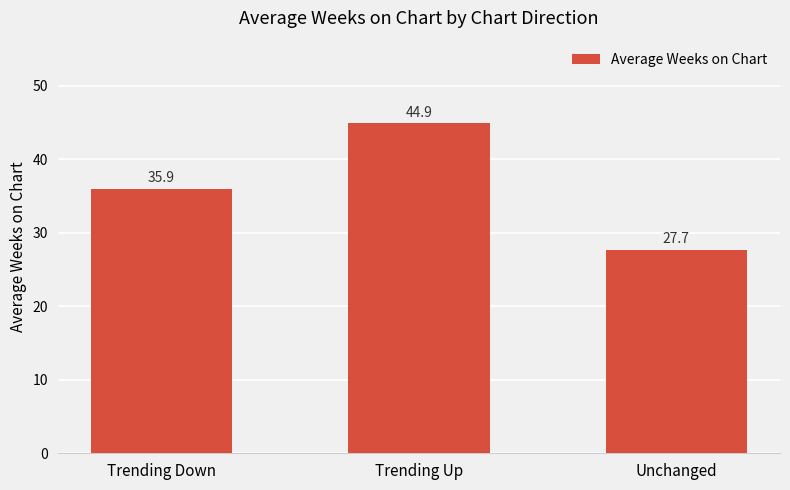

What is the sum of the values at Unchanged and Trending Down?

63.6